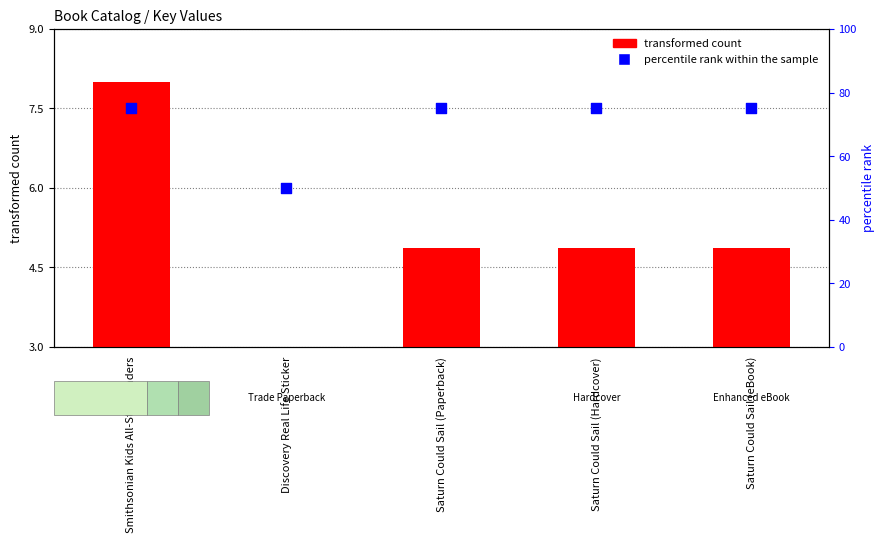

At which category is the sum across all series the highest?

Smithsonian Kids All-Star Readers